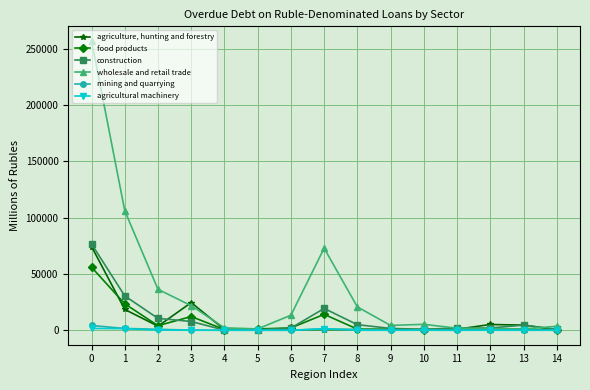

Between 1 and 4, which series saw the biggest shift?

wholesale and retail trade